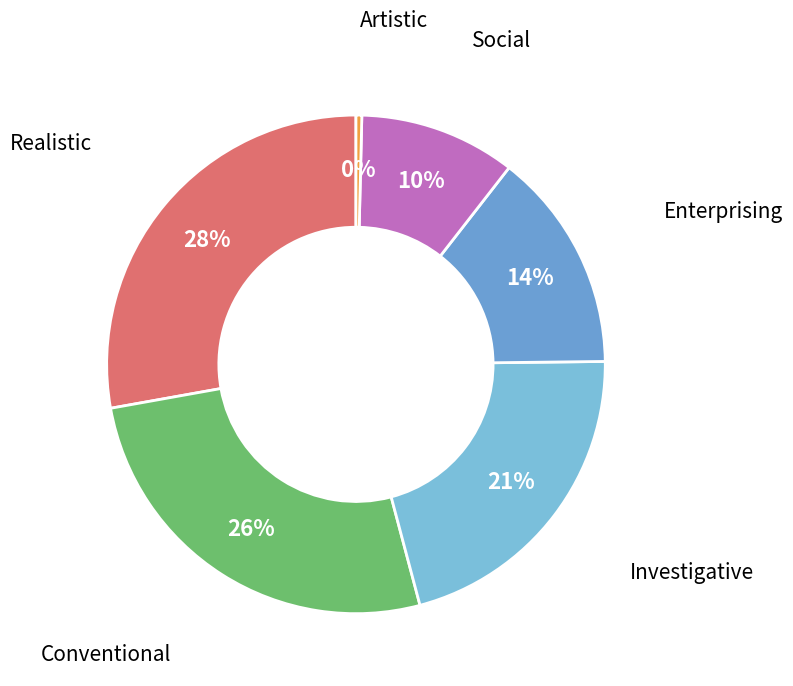

Which category has the smallest portion of the pie?

Artistic